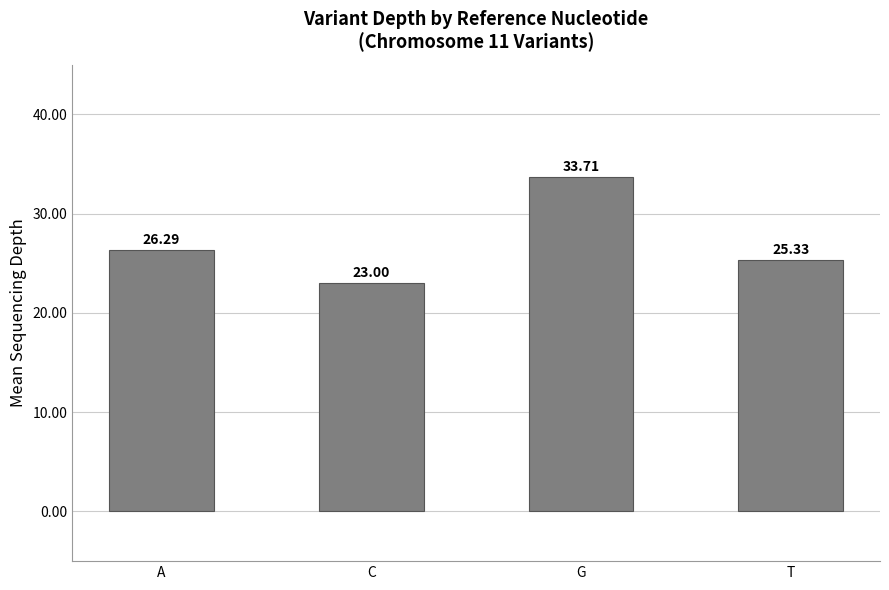

What is the value of the 3rd bar from the left?

33.7